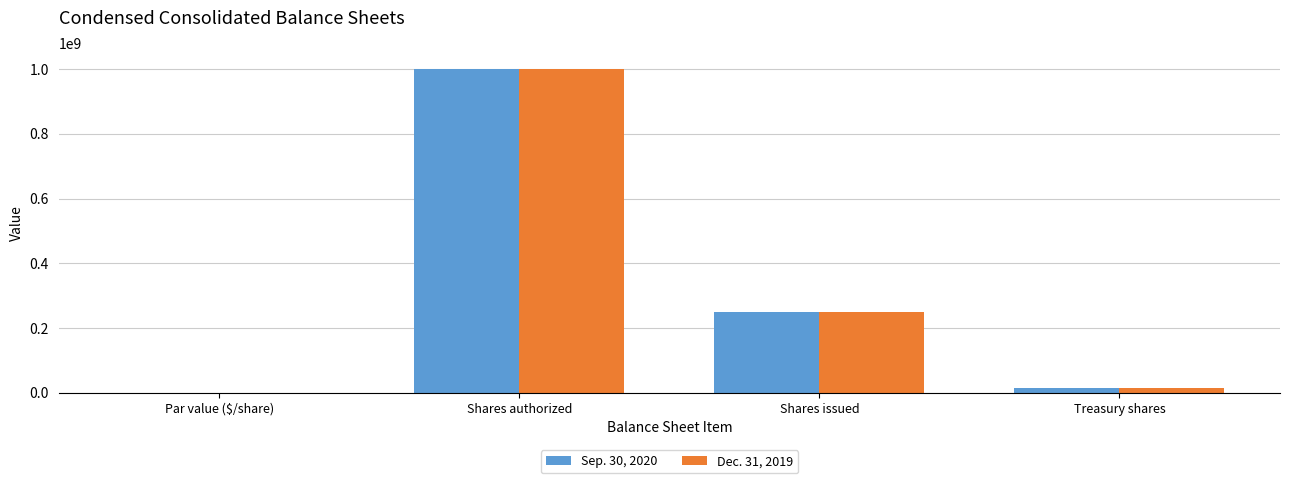

What is the greatest value displayed?

1000000000